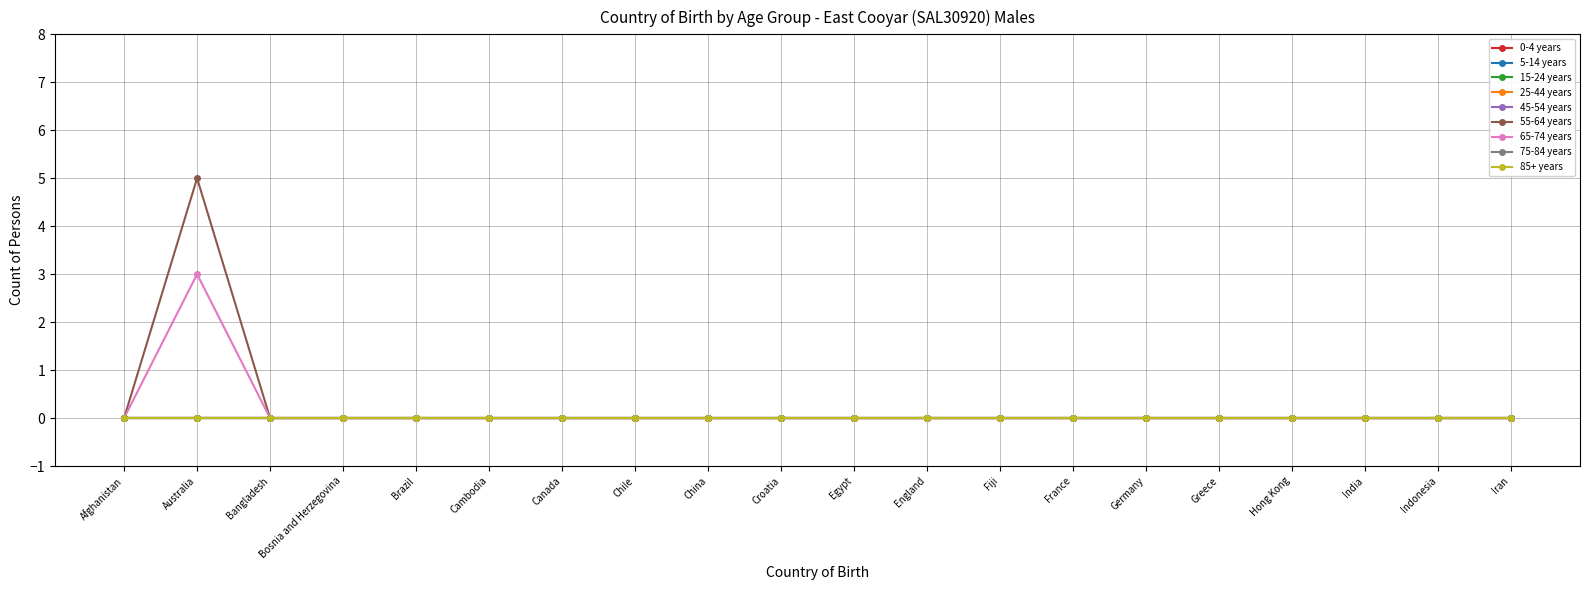

Which label corresponds to the largest value in the chart?

Australia